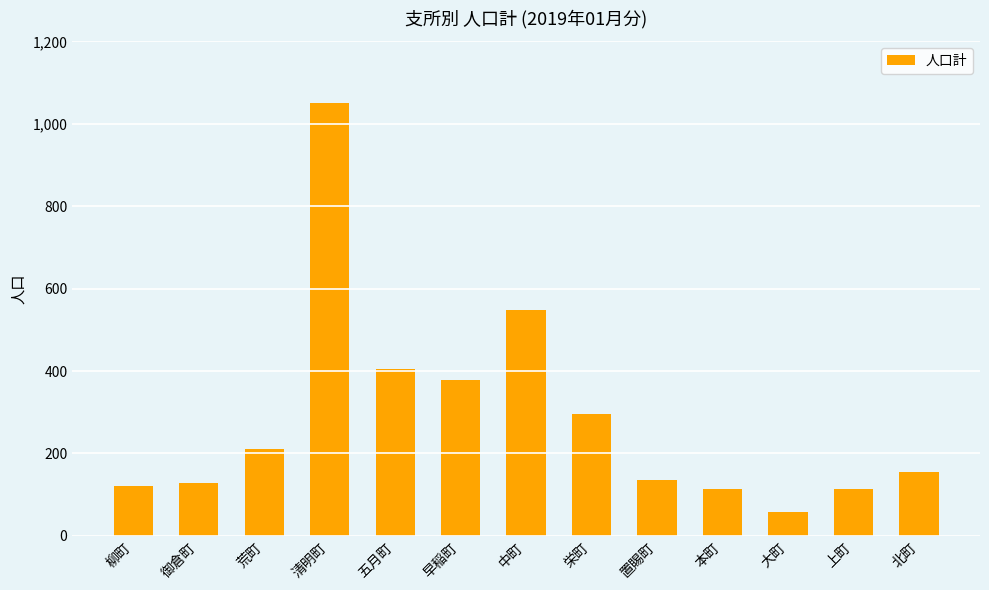

What is the ratio of the value at 早稲町 to the value at 清明町?

0.4